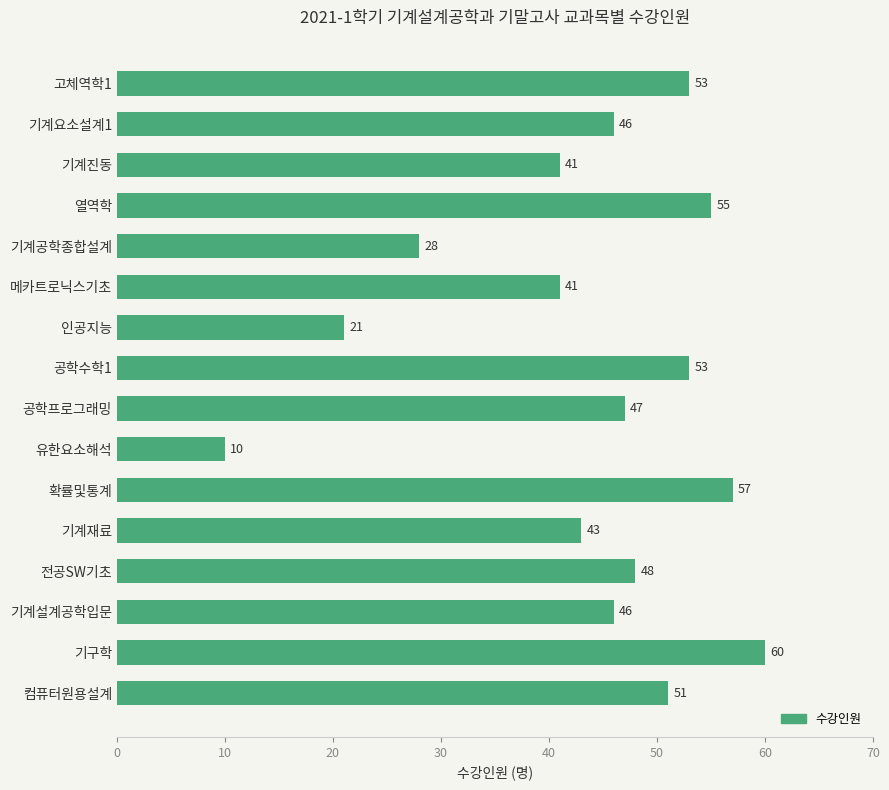

What is the difference between the maximum and minimum values?

50